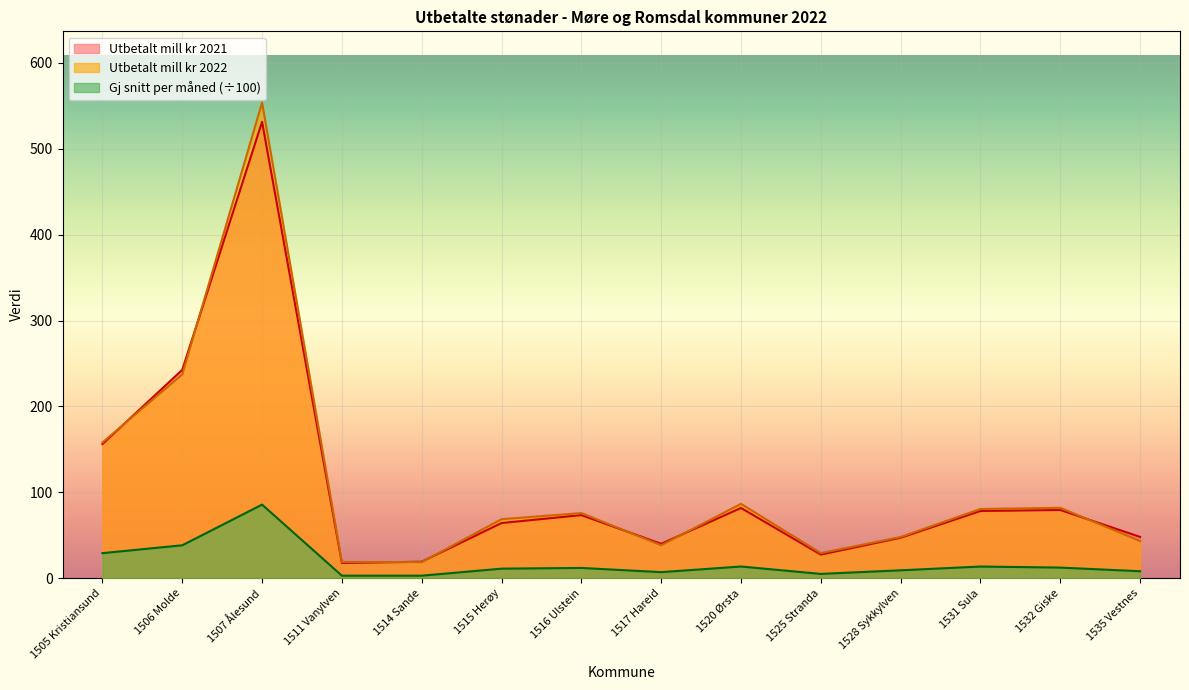

Which series has the largest range (max minus min)?

Utbetalt mill kr 2022